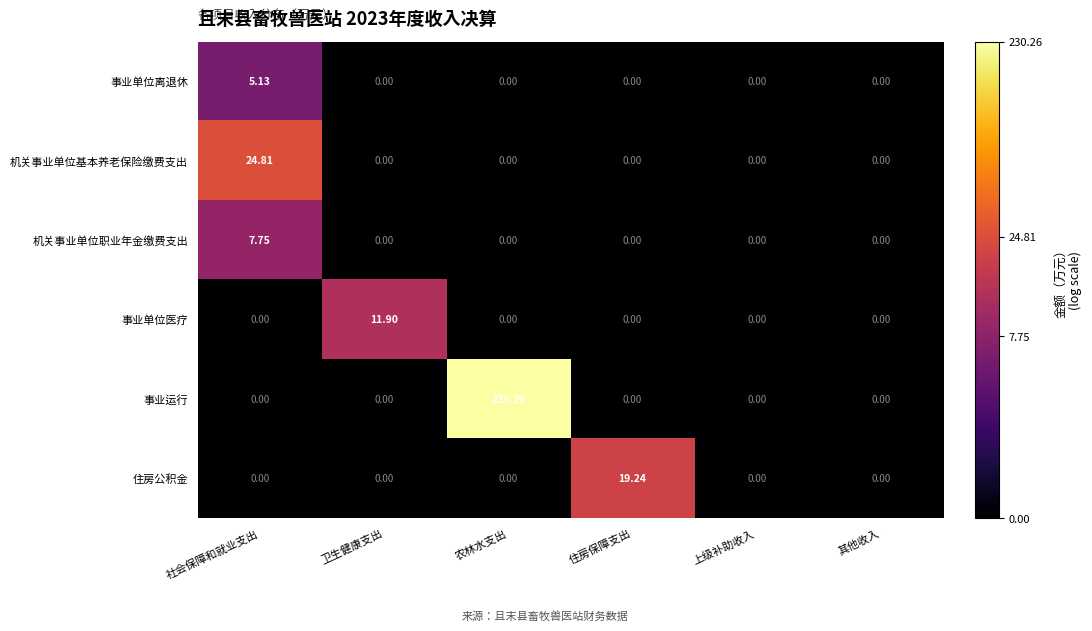

Rank the series by their maximum value, from lowest to highest.

事业单位离退休, 机关事业单位职业年金缴费支出, 事业单位医疗, 住房公积金, 机关事业单位基本养老保险缴费支出, 事业运行